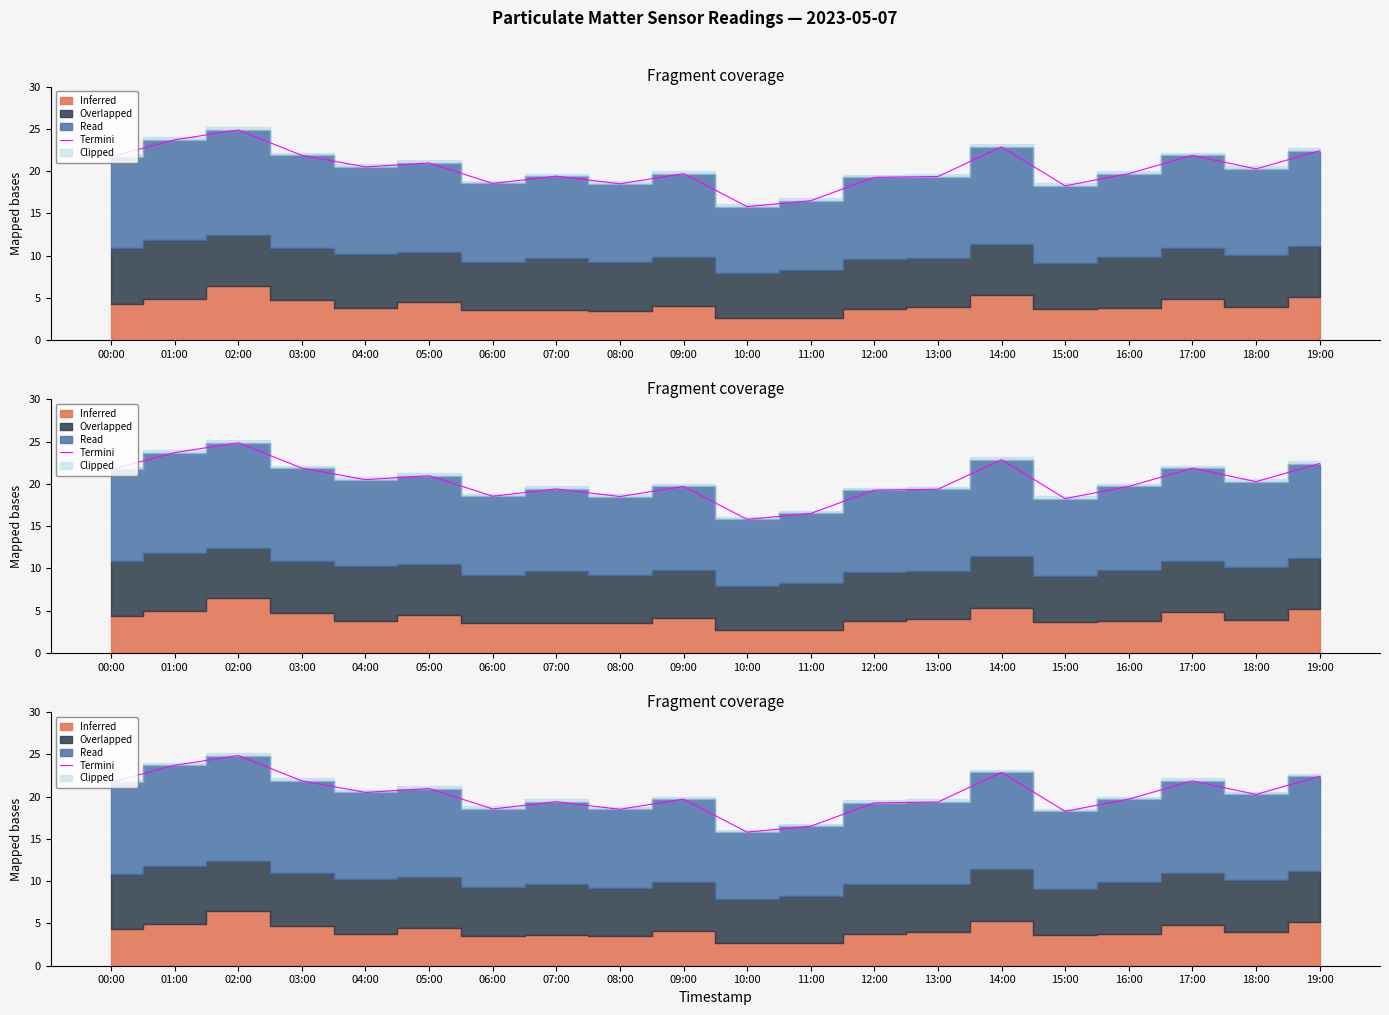

How many data points does each series have?

20